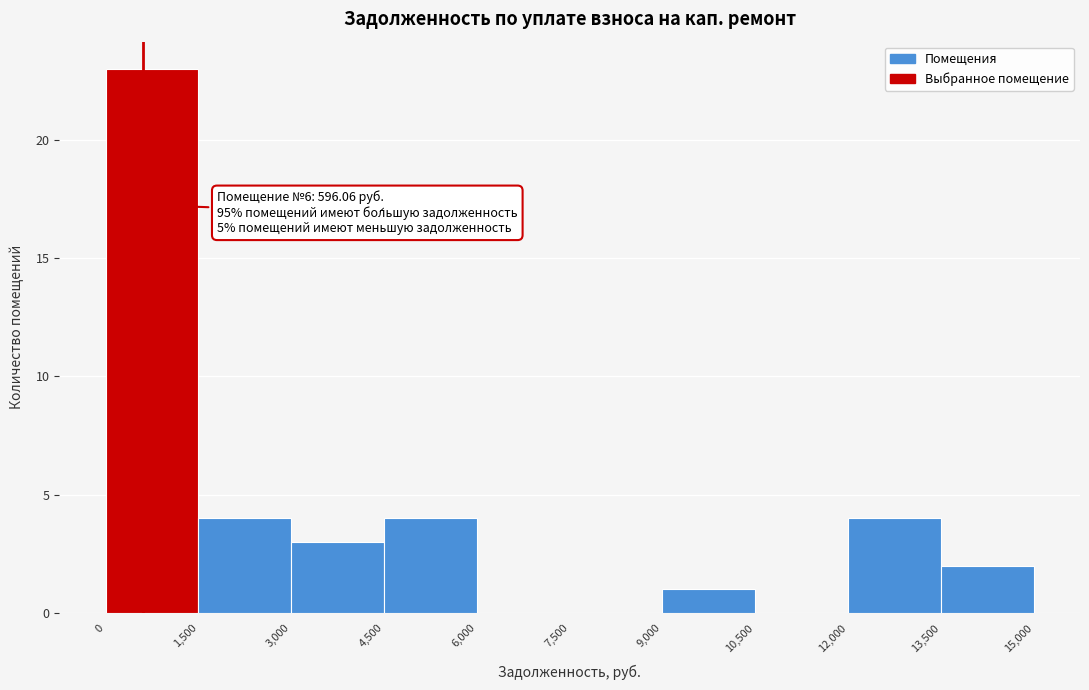

Over which range of the x-axis is the bar tallest?

0 to 1,500